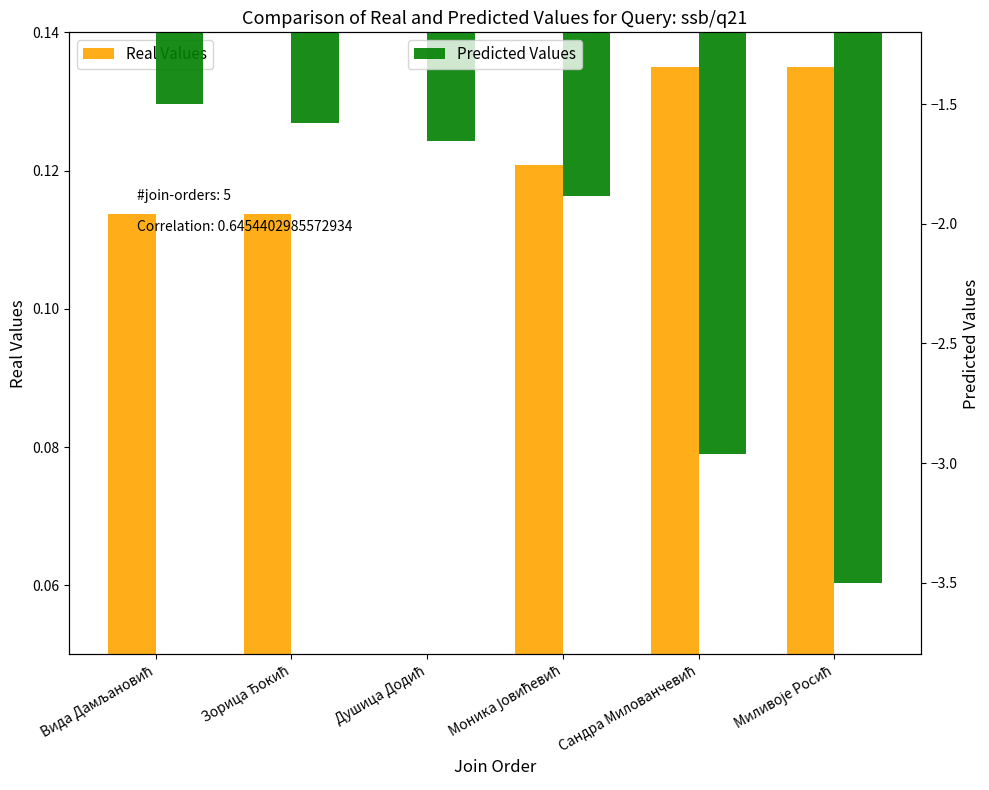

What value does the Predicted Values series have at Сандра Милованчевић?

-3.0